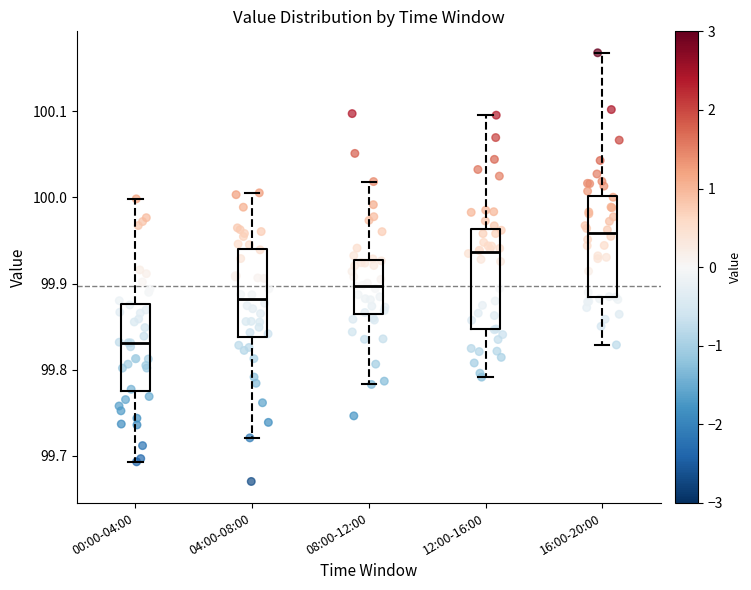

Reading left to right, read every box against the y-axis: the position of its median line, the range the box covers, and the ends of its whiskers. The values are not printed on the chart, so give them approximately, as read against the axis.

00:00-04:00: median 99.83, box 99.78 to 99.88, whiskers 99.69 to 100.00
04:00-08:00: median 99.88, box 99.84 to 99.94, whiskers 99.72 to 100.01
08:00-12:00: median 99.90, box 99.86 to 99.93, whiskers 99.78 to 100.02
12:00-16:00: median 99.94, box 99.85 to 99.96, whiskers 99.79 to 100.10
16:00-20:00: median 99.96, box 99.88 to 100.00, whiskers 99.83 to 100.17